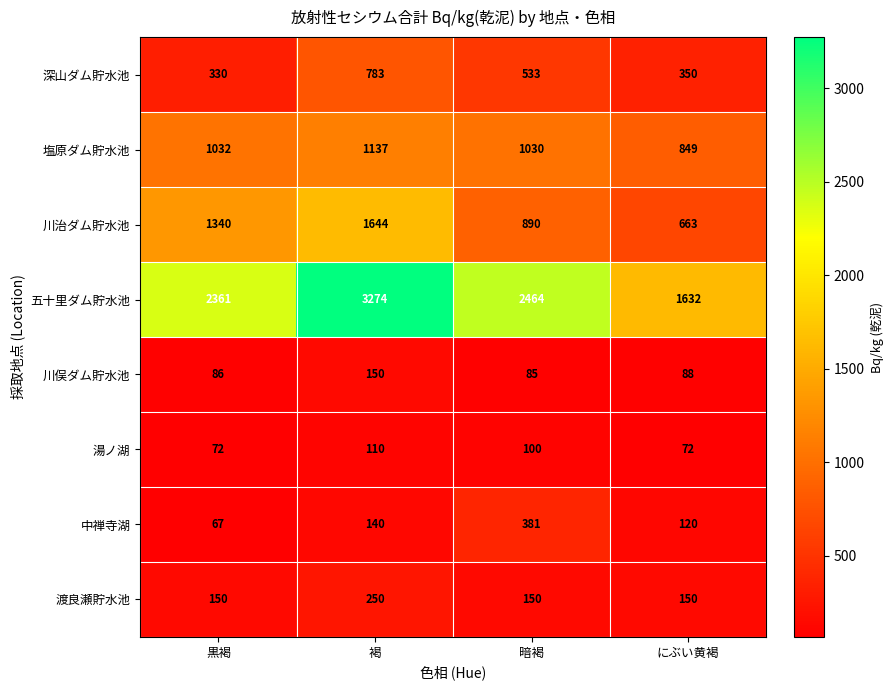

Which label corresponds to the largest value in the chart?

褐